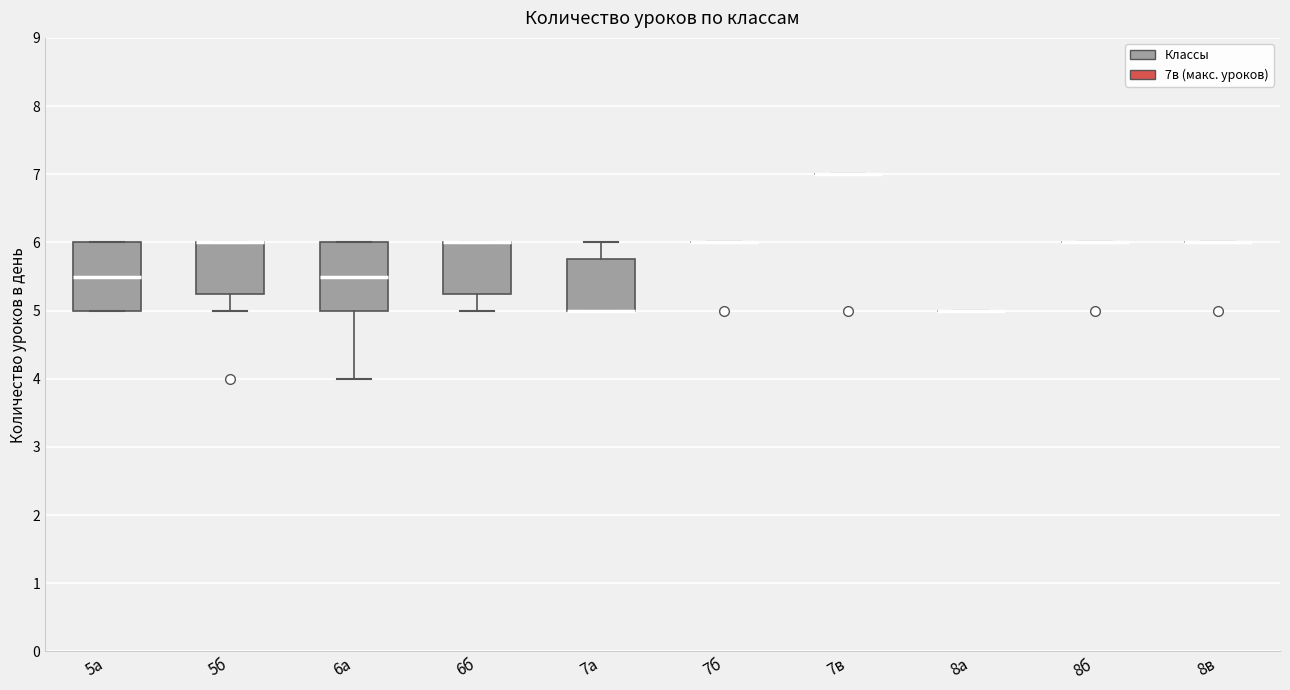

Reading left to right, read every box against the y-axis: the position of its median line, the range the box covers, and the ends of its whiskers. The values are not printed on the chart, so give them approximately, as read against the axis.

5а: median 5.5, box 5.0 to 6.0, whiskers 5.0 to 6.0
5б: median 6.0 (drawn on the box's upper edge), box 5.3 to 6.0, whiskers 5.0 to 6.0
6а: median 5.5, box 5.0 to 6.0, whiskers 4.0 to 6.0
6б: median 6.0 (drawn on the box's upper edge), box 5.3 to 6.0, whiskers 5.0 to 6.0
7а: median 5.0 (drawn on the box's lower edge), box 5.0 to 5.8, whiskers 5.0 to 6.0
7б: box collapsed to a line at 6.0, whiskers 6.0 to 6.0
7в: box collapsed to a line at 7.0, whiskers 7.0 to 7.0
8а: box collapsed to a line at 5.0, whiskers 5.0 to 5.0
8б: box collapsed to a line at 6.0, whiskers 6.0 to 6.0
8в: box collapsed to a line at 6.0, whiskers 6.0 to 6.0